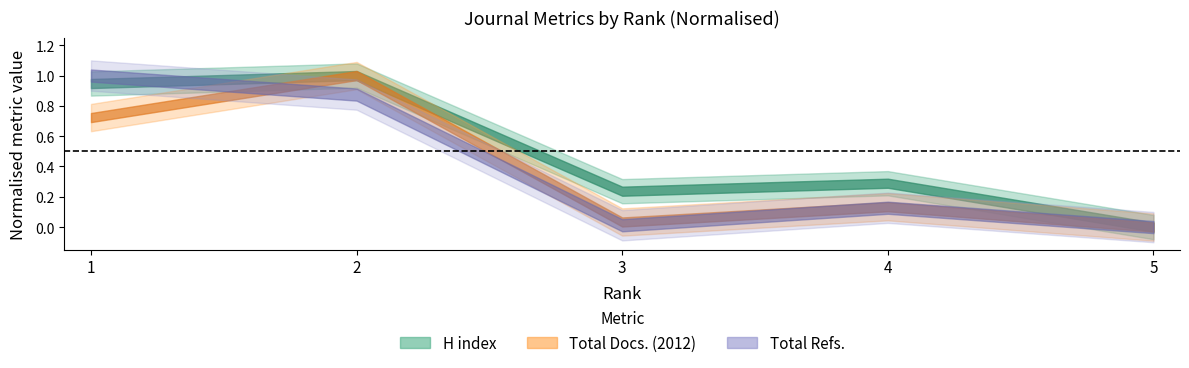

Does the chart display data point markers on the line(s)?

No